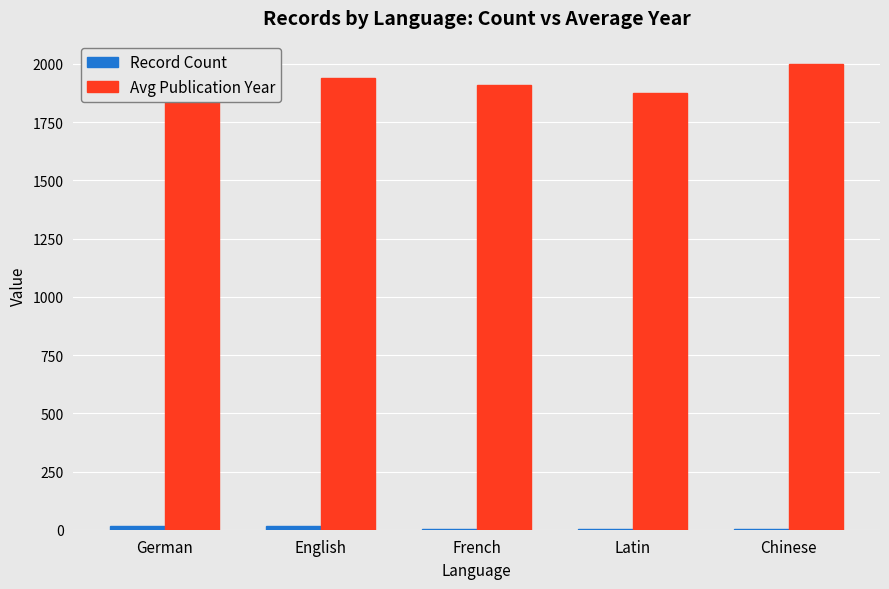

What is the total value across all series at German?

1918